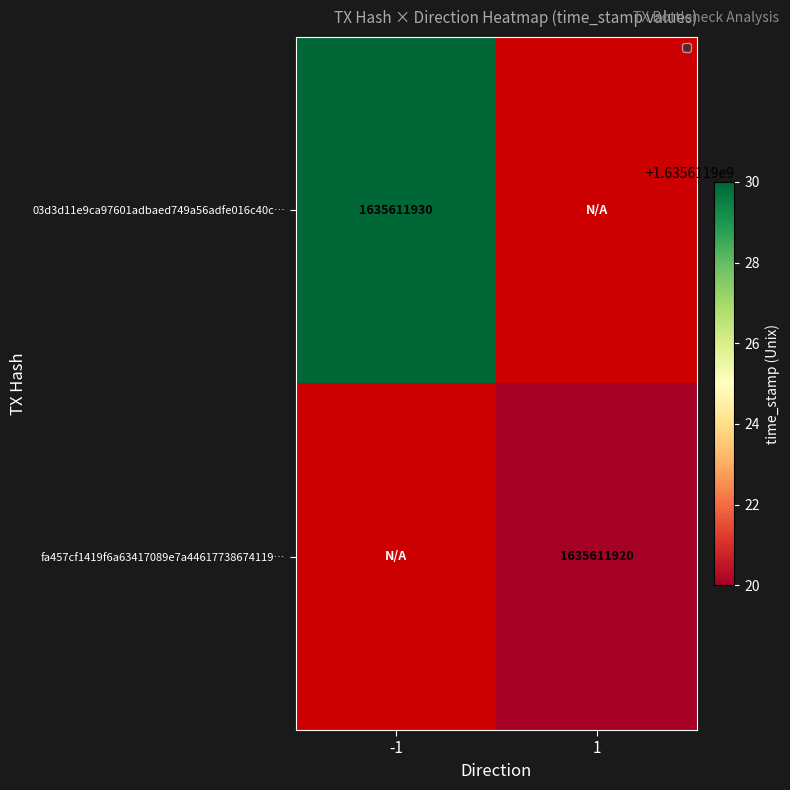

Which series changed the most between -1 and 1?

03d3d11e9ca97601adbaed749a56adfe016c40c